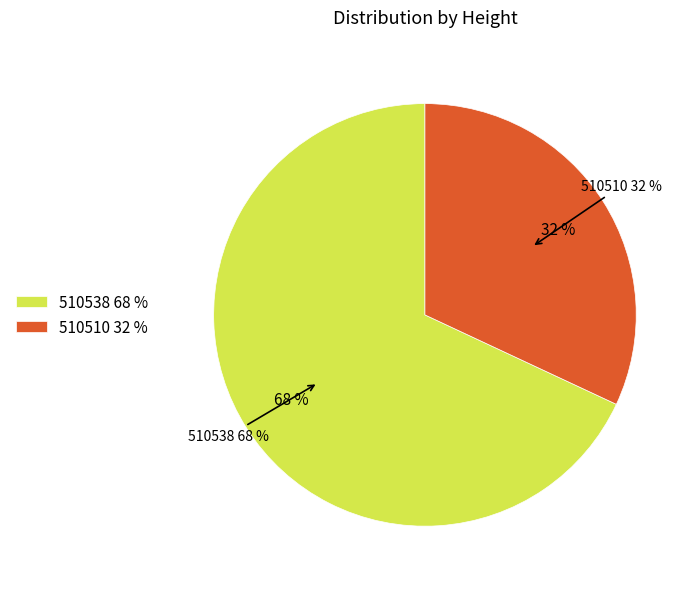

Rank the categories by value from lowest to highest.

510510, 510538